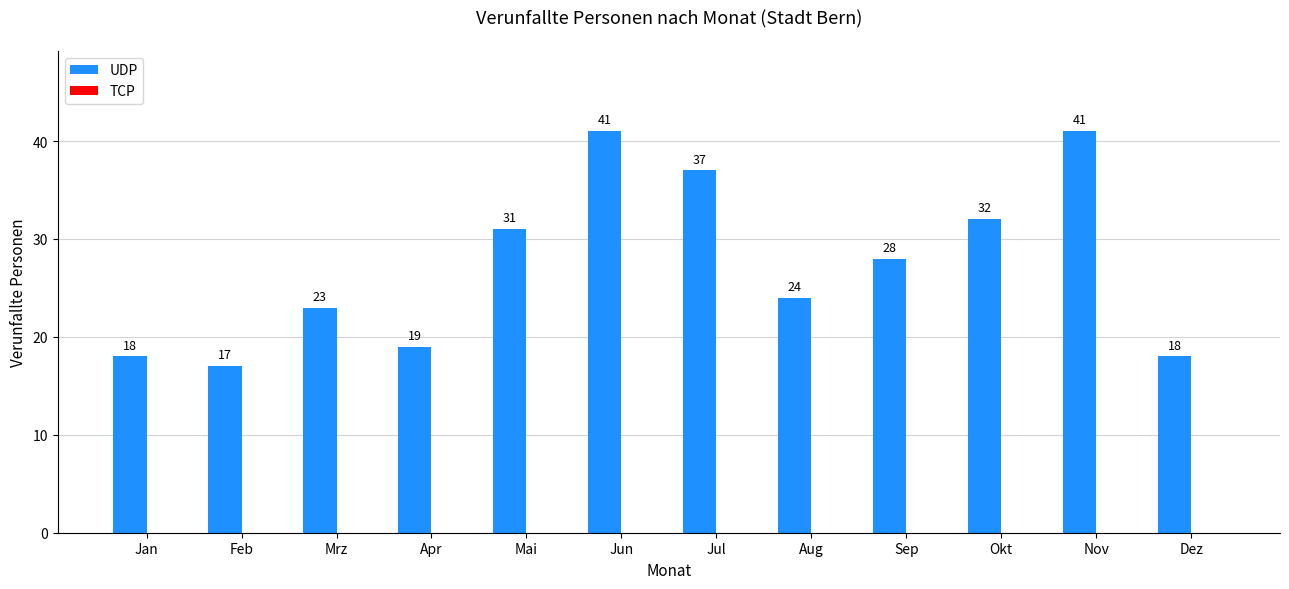

Reading left to right, extract all data points from this chart.

18	17	23	19	31	41	37	24	28	32	41	18